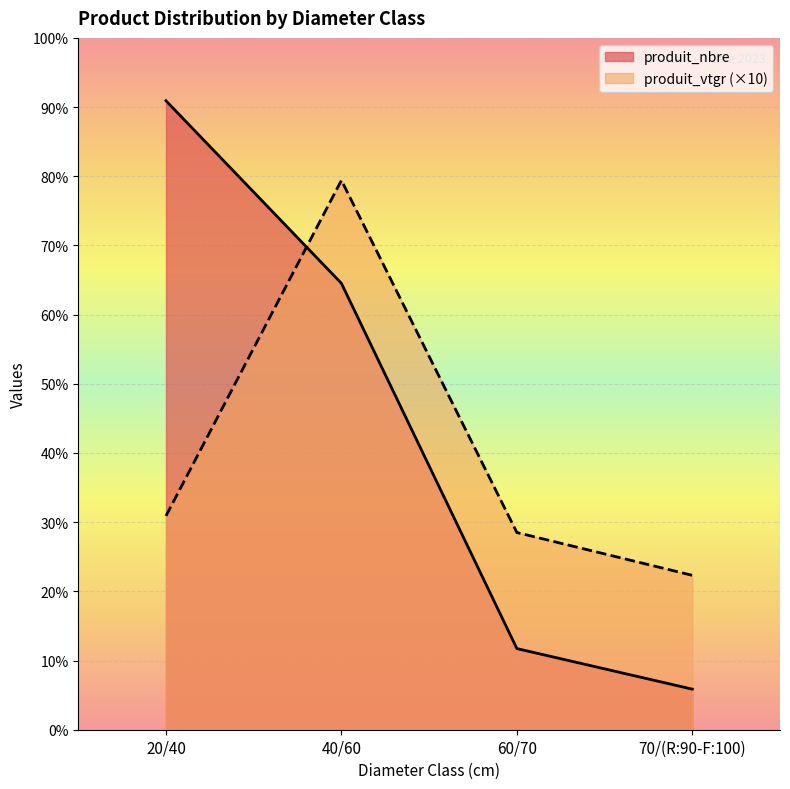

How many data points does each series have?

4